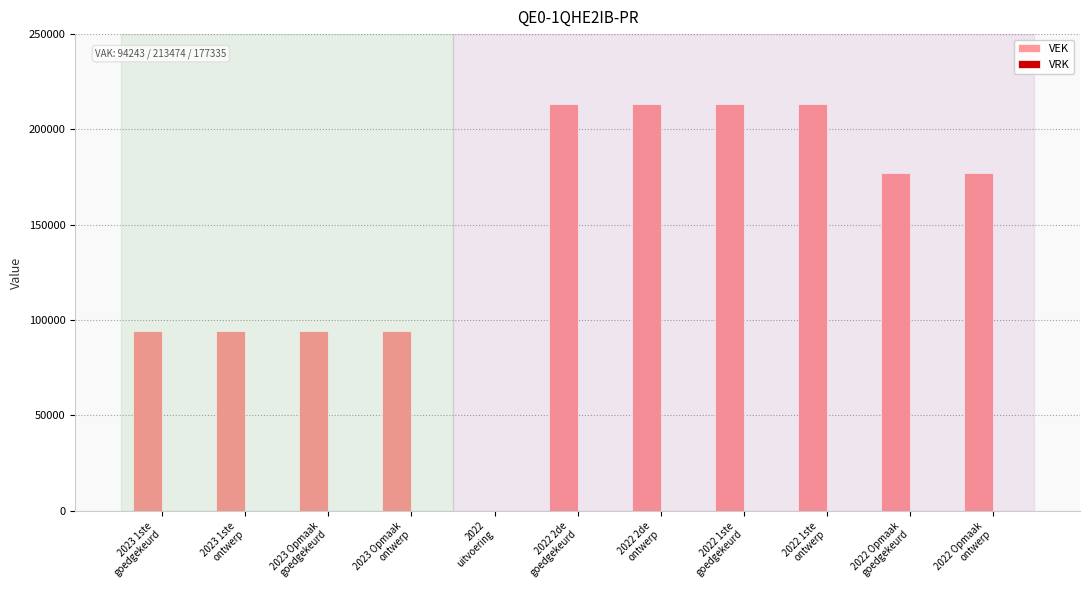

What is the greatest value displayed?

213474